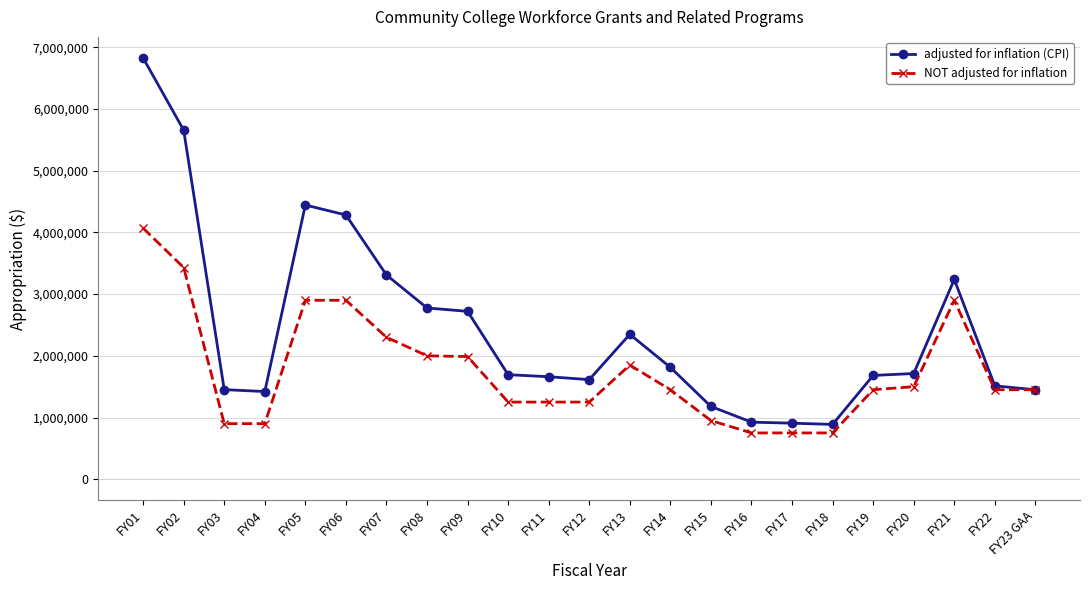

What is the total value across all series at FY02?

9088471